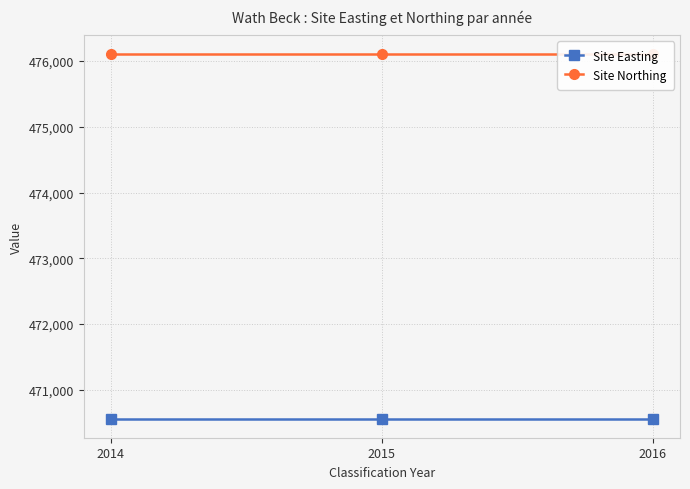

Which has a higher value, 2016 or 2014?

2016